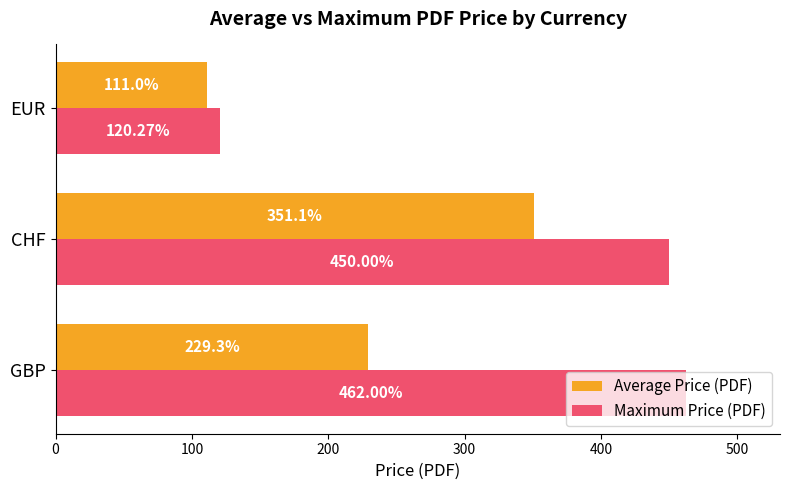

What are all the series names shown in the legend?

Average Price (PDF), Maximum Price (PDF)